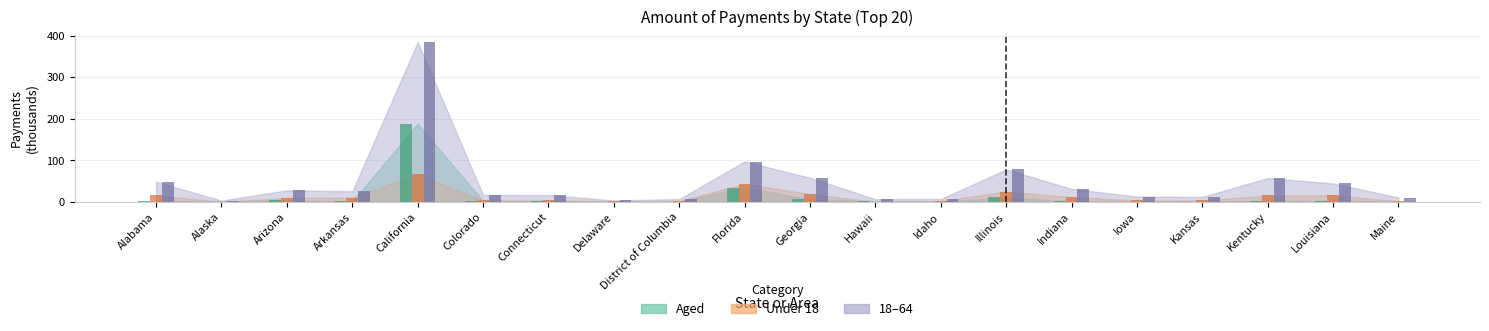

What is the label of the 5th bar from the left?

California